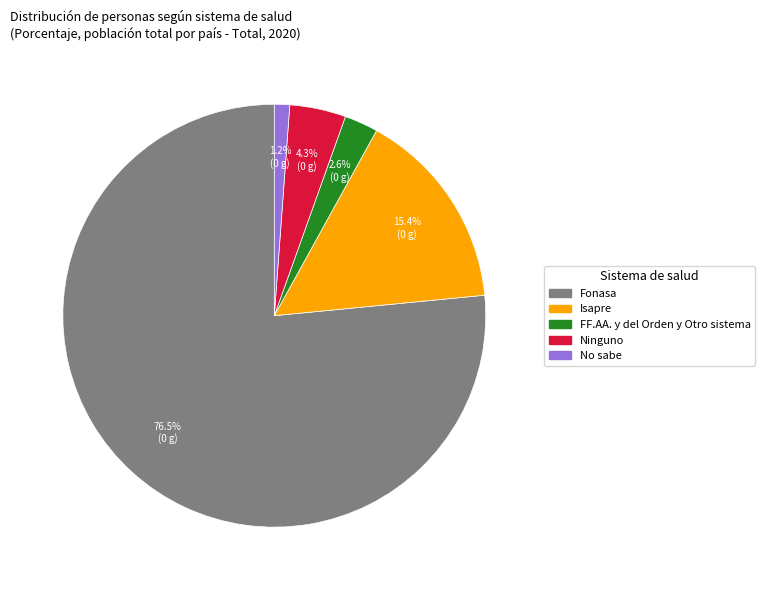

Is it true that Isapre is 15% of the pie?

True